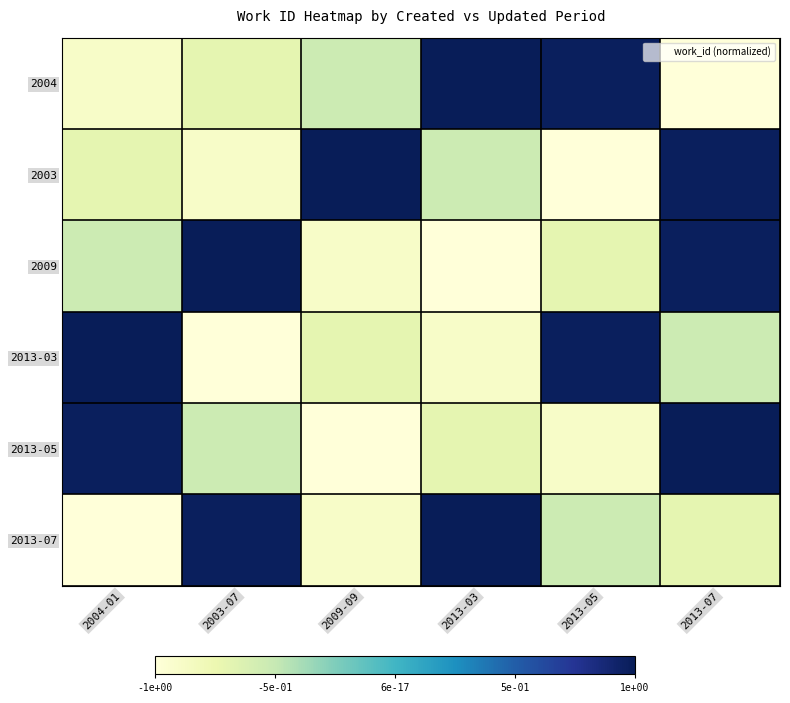

Reading right to left, what are all the values shown in this chart?

2004: 2013-07=-1.0	2013-05=1.0	2013-03=1.0	2009-09=-0.5	2003-07=-0.7	2004-01=-0.9
2003: 2013-07=1.0	2013-05=-1.0	2013-03=-0.5	2009-09=1.0	2003-07=-0.9	2004-01=-0.7
2009: 2013-07=1.0	2013-05=-0.7	2013-03=-1.0	2009-09=-0.9	2003-07=1.0	2004-01=-0.5
2013-03: 2013-07=-0.5	2013-05=1.0	2013-03=-0.9	2009-09=-0.7	2003-07=-1.0	2004-01=1.0
2013-05: 2013-07=1.0	2013-05=-0.9	2013-03=-0.7	2009-09=-1.0	2003-07=-0.5	2004-01=1.0
2013-07: 2013-07=-0.7	2013-05=-0.5	2013-03=1.0	2009-09=-0.9	2003-07=1.0	2004-01=-1.0